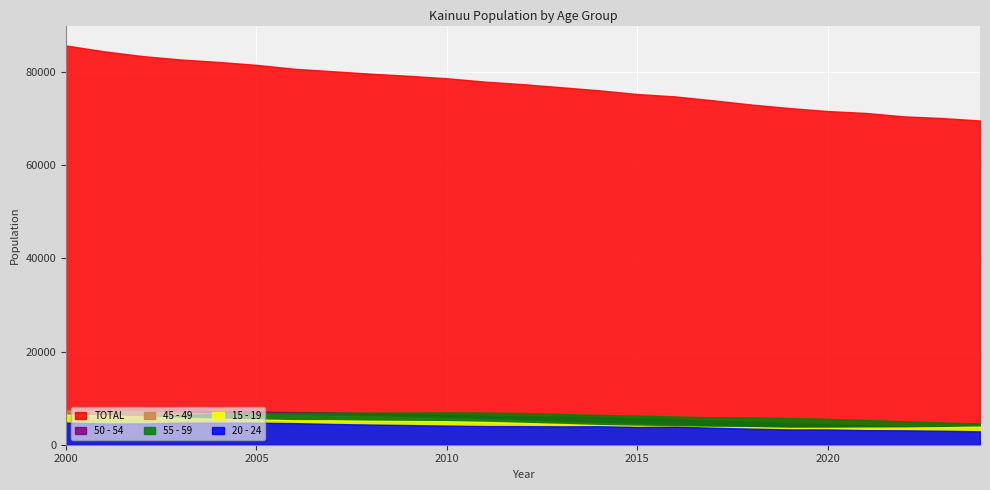

True or false: 50 - 54 and 45 - 49 intersect in this chart.

True